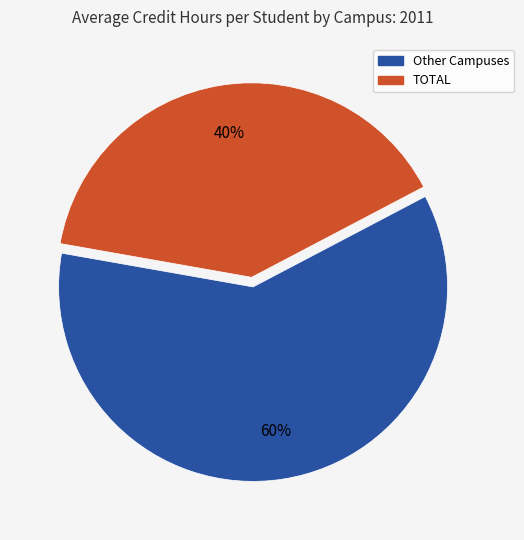

Is there a majority slice in this chart?

Yes